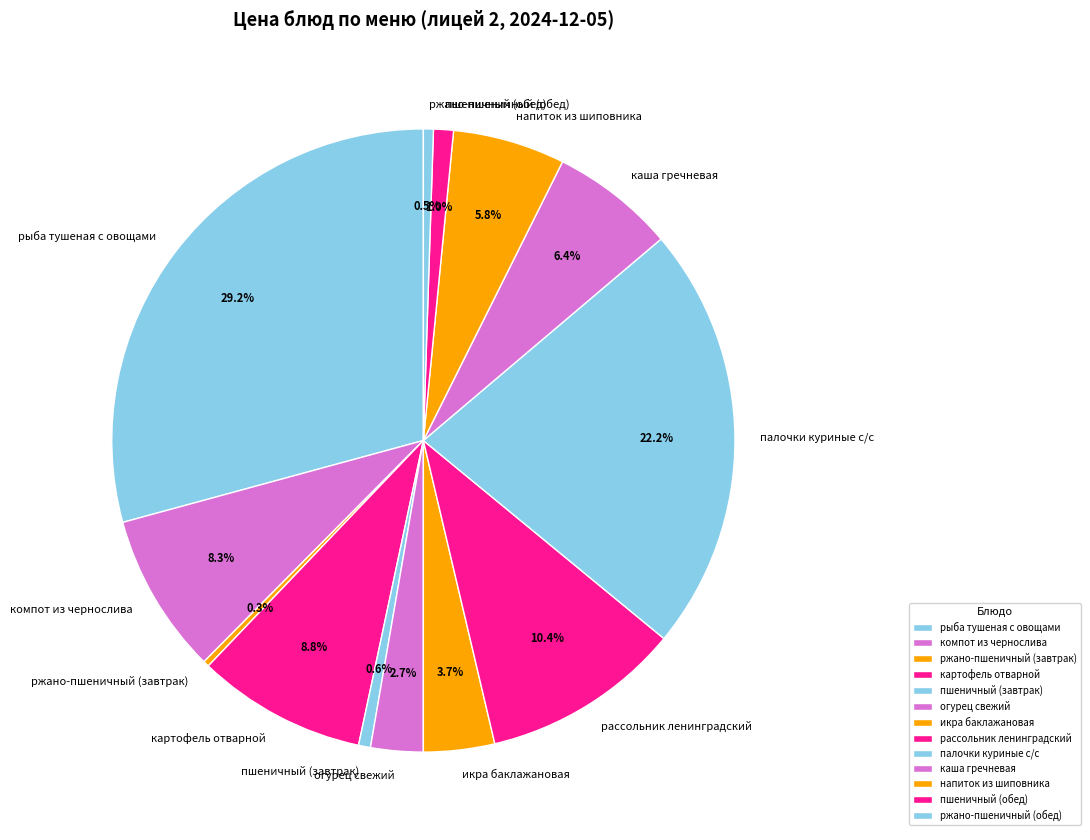

Which category has the biggest portion of the pie?

рыба тушеная с овощами